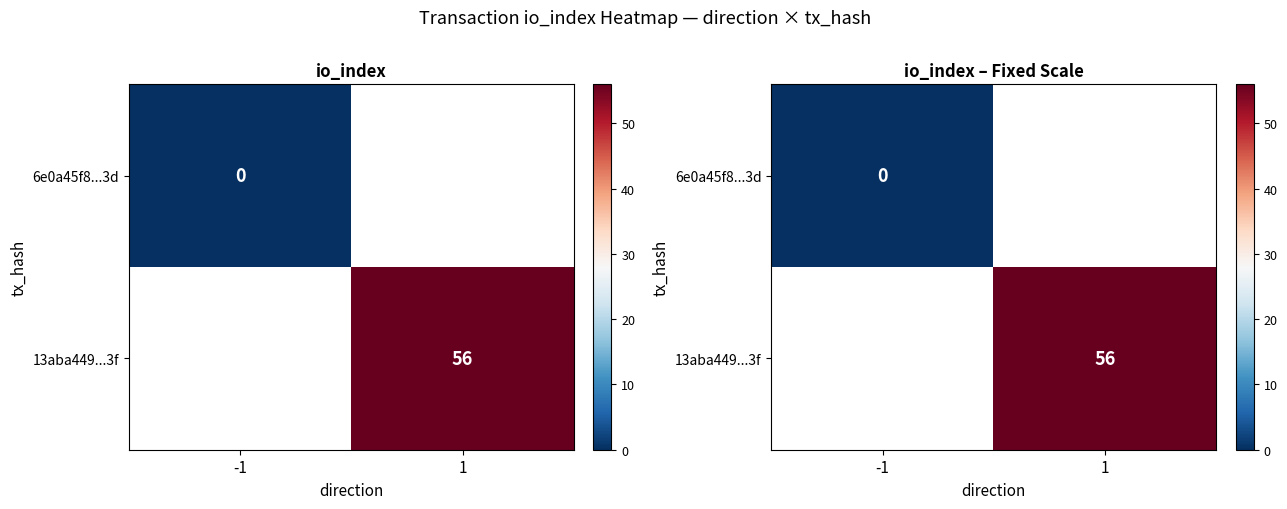

The 13aba449...3f series shows 56.0 at 1. True or false?

True